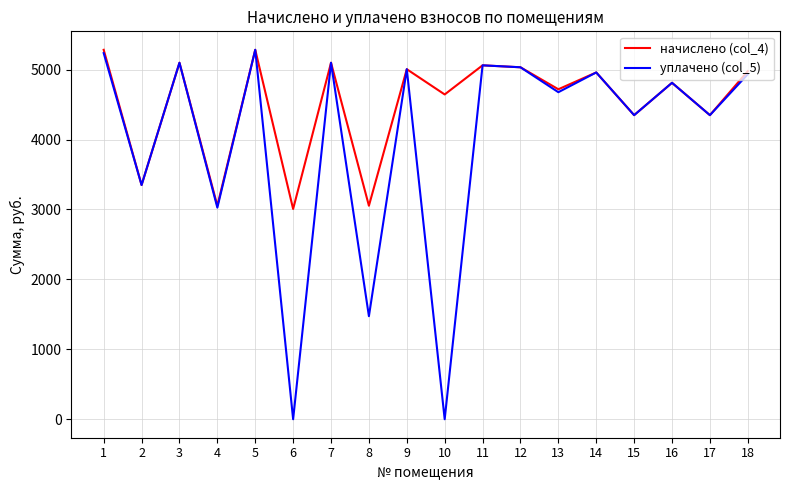

The value of начислено (col_4) at 9 is 3066.1. True or false?

False